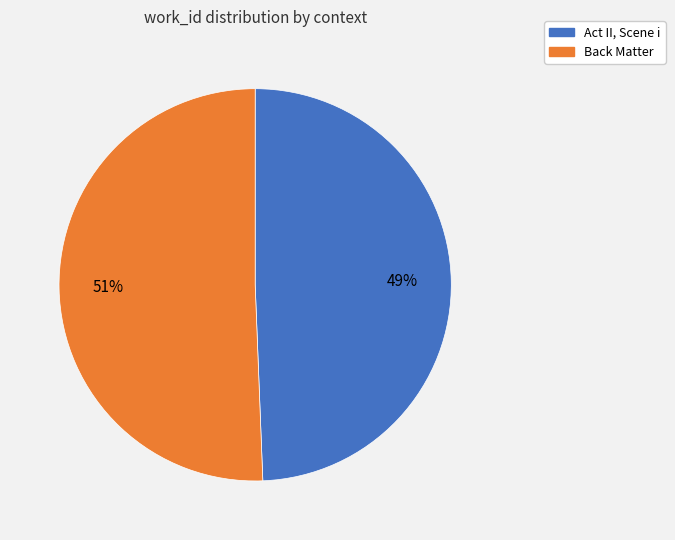

To the nearest percent, what percentage of the pie is Act II, Scene i?

49%